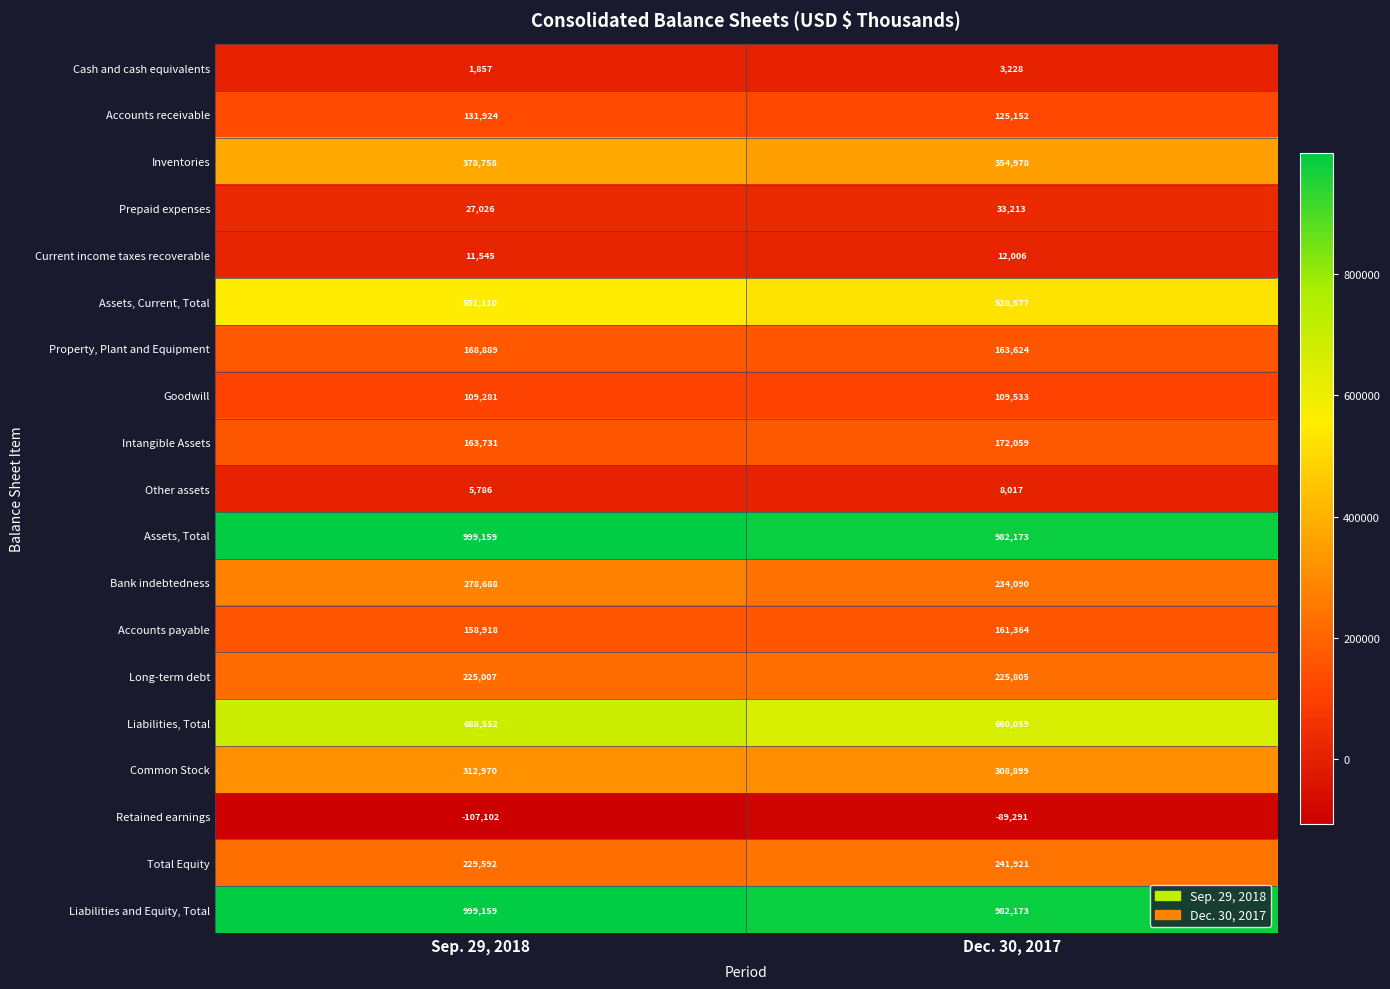

Where is Accounts payable nearest to the value 160141?

Sep. 29, 2018